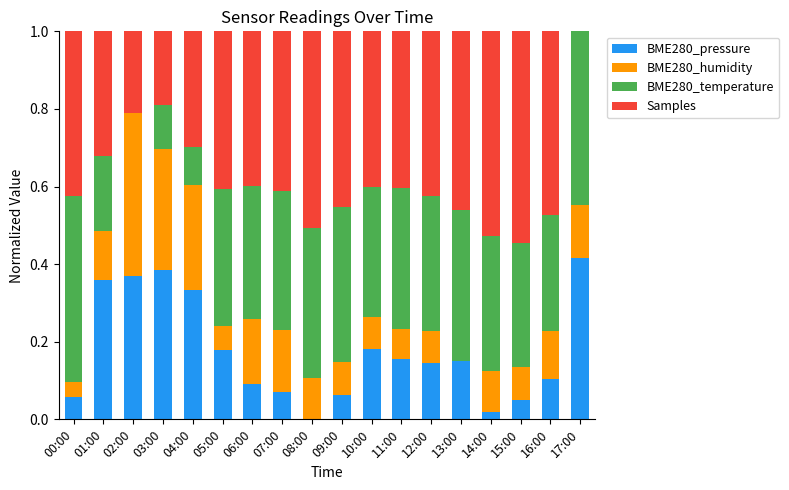

Which category has the highest value in the BME280_pressure series?

17:00